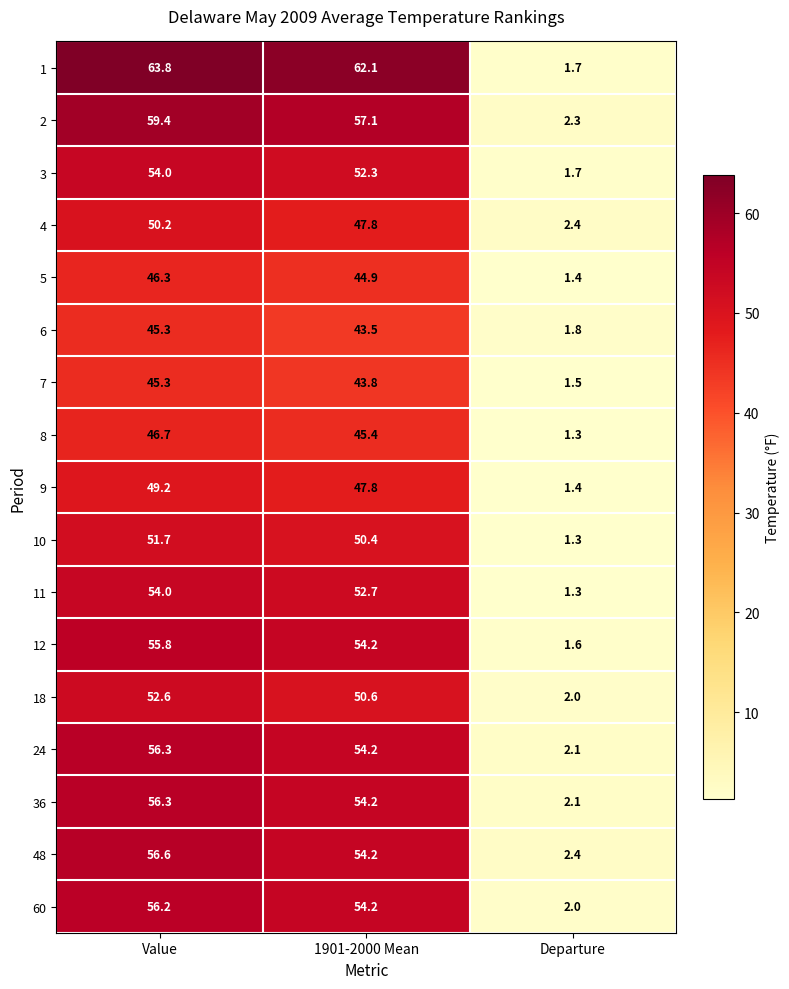

List the labels in order of 1 value, largest first.

Value, 1901-2000 Mean, Departure